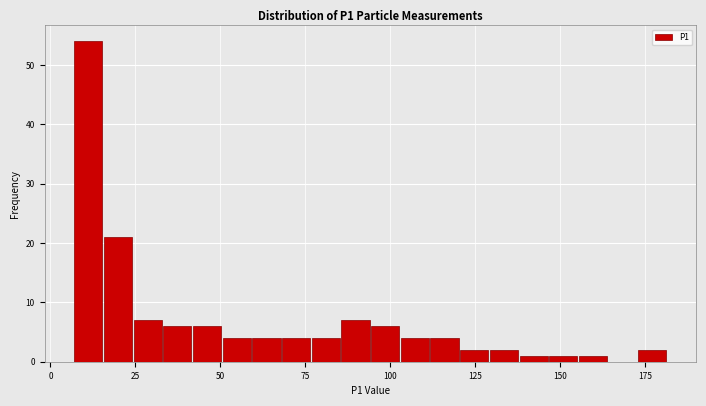

Read against the x-axis, roughly where is the centre of the tallest bar?

10